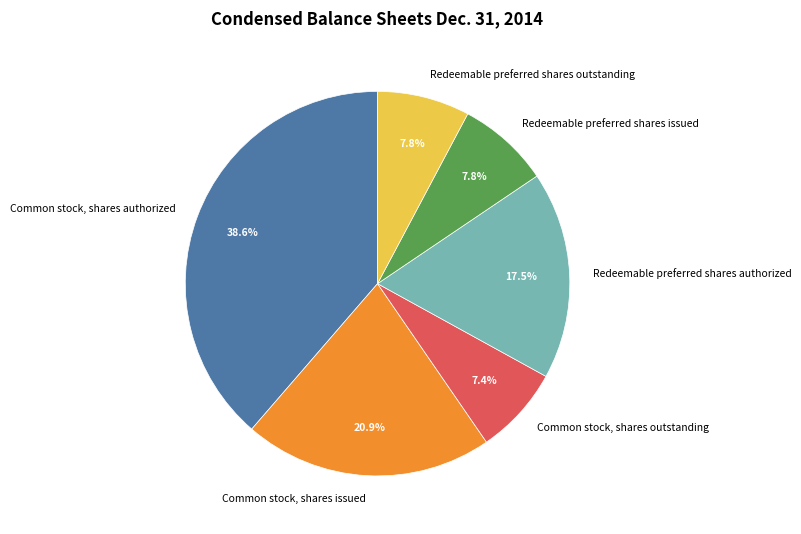

Is the sum of Redeemable preferred shares issued and Common stock, shares issued greater than half?

No